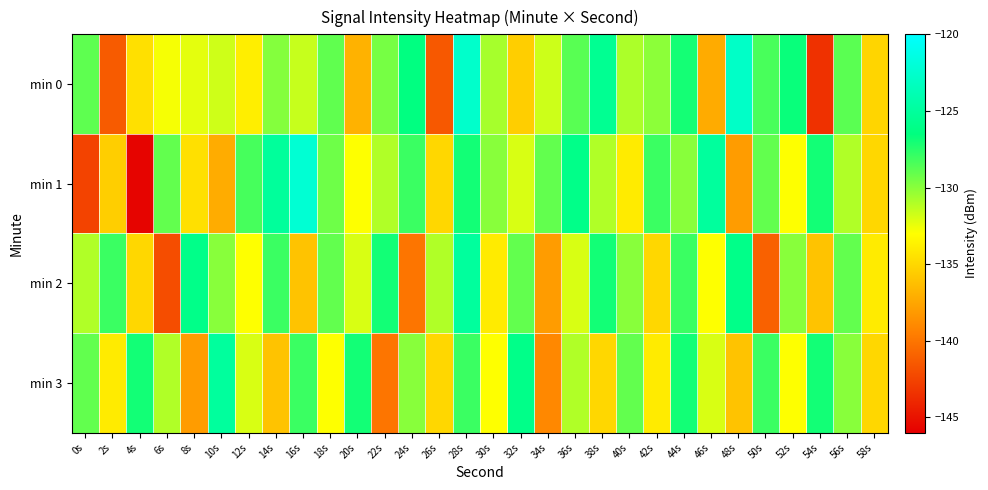

Reading right to left, extract all data points from this chart.

min 0: 58s=-135.1	56s=-128.8	54s=-143.4	52s=-126.7	50s=-128.4	48s=-122.9	46s=-137.2	44s=-127.0	42s=-130.1	40s=-130.9	38s=-125.6	36s=-128.8	34s=-131.7	32s=-135.5	30s=-130.7	28s=-122.7	26s=-141.4	24s=-126.4	22s=-129.5	20s=-136.9	18s=-129.0	16s=-131.6	14s=-129.9	12s=-133.8	10s=-131.8	8s=-132.3	6s=-132.8	4s=-134.5	2s=-141.3	0s=-128.9
min 1: 58s=-135.0	56s=-131.0	54s=-127.0	52s=-133.0	50s=-129.0	48s=-138.0	46s=-125.0	44s=-130.0	42s=-128.0	40s=-134.0	38s=-131.0	36s=-126.0	34s=-129.0	32s=-132.0	30s=-130.0	28s=-127.0	26s=-135.0	24s=-128.0	22s=-131.0	20s=-133.0	18s=-129.3	16s=-122.3	14s=-125.1	12s=-128.3	10s=-137.2	8s=-134.6	6s=-129.0	4s=-145.7	2s=-135.5	0s=-142.5
min 2: 58s=-134.0	56s=-129.0	54s=-136.0	52s=-130.0	50s=-141.0	48s=-126.0	46s=-133.0	44s=-128.0	42s=-135.0	40s=-130.0	38s=-127.0	36s=-132.0	34s=-138.0	32s=-129.0	30s=-134.0	28s=-125.0	26s=-131.0	24s=-140.0	22s=-127.0	20s=-132.0	18s=-129.0	16s=-136.0	14s=-128.0	12s=-133.0	10s=-130.0	8s=-126.0	6s=-142.0	4s=-135.0	2s=-128.0	0s=-131.0
min 3: 58s=-135.0	56s=-130.0	54s=-127.0	52s=-133.0	50s=-128.0	48s=-136.0	46s=-132.0	44s=-127.0	42s=-134.0	40s=-129.0	38s=-135.0	36s=-131.0	34s=-139.0	32s=-126.0	30s=-133.0	28s=-128.0	26s=-135.0	24s=-130.0	22s=-140.0	20s=-127.0	18s=-133.0	16s=-128.0	14s=-136.0	12s=-132.0	10s=-125.0	8s=-138.0	6s=-131.0	4s=-127.0	2s=-134.0	0s=-129.0